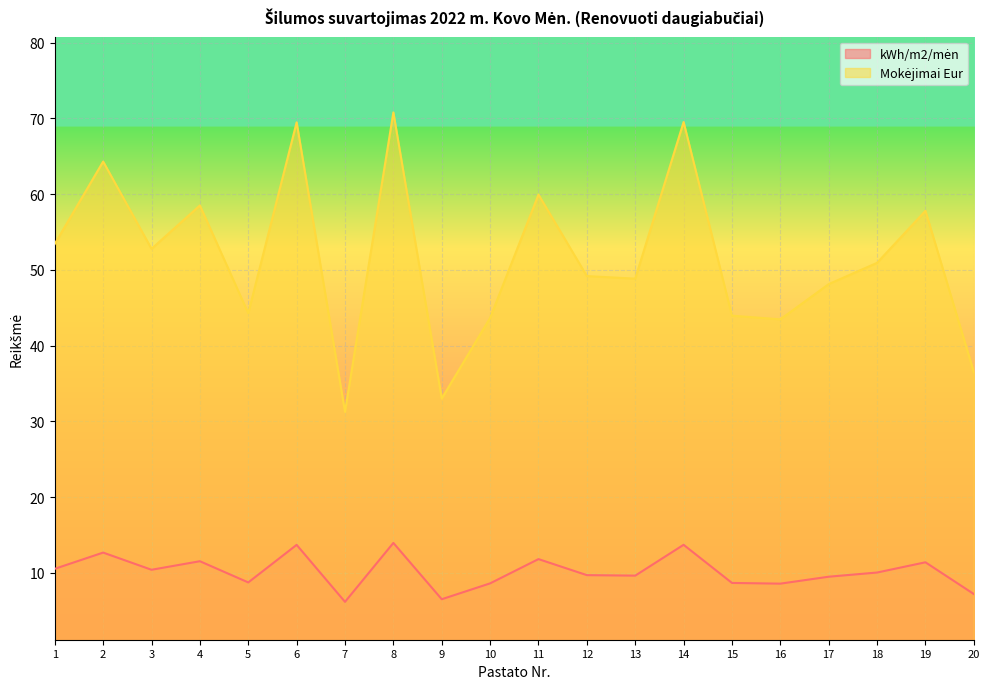

What is the maximum value shown in the chart?

70.8